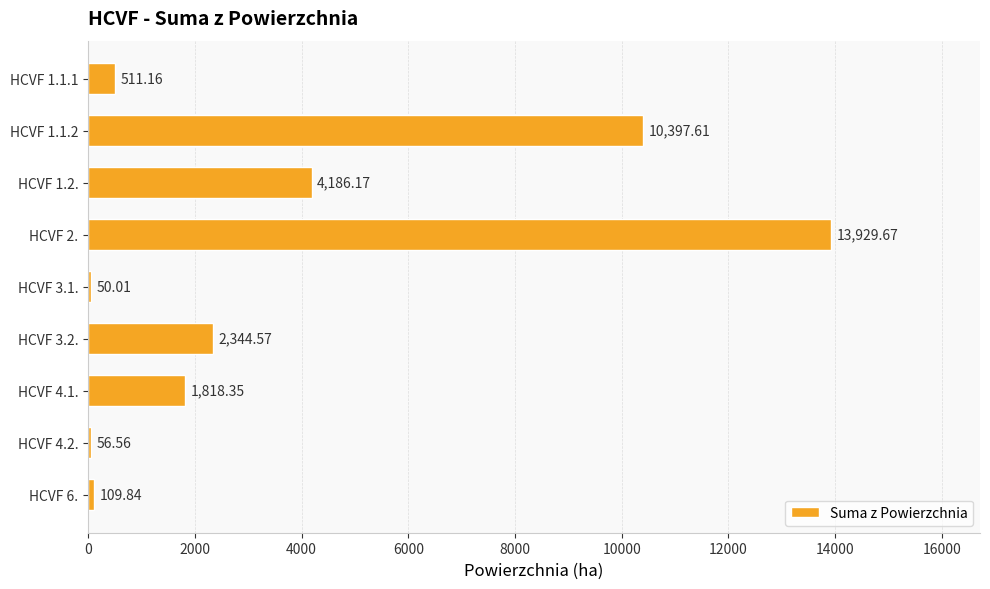

Between HCVF 4.2. and HCVF 3.1., which is larger?

HCVF 4.2.